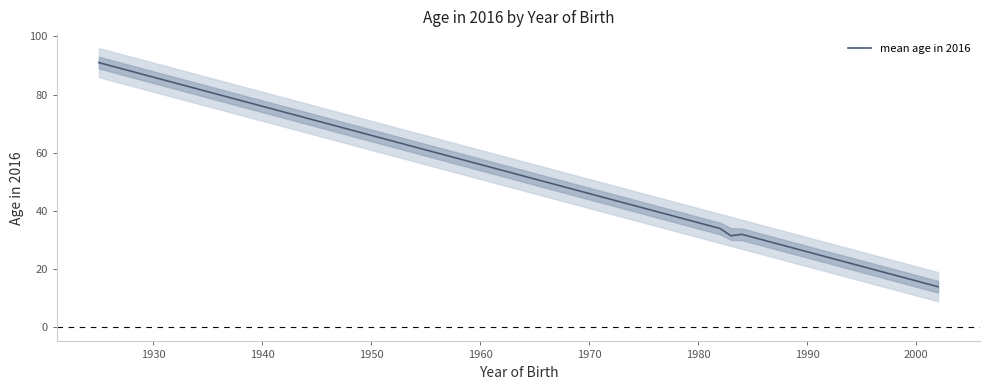

What is the label of the 9th point from the left?

2000